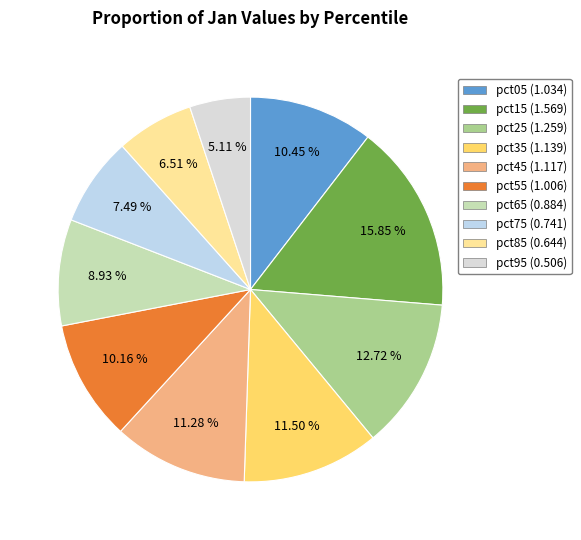

Does pct35 represent more than half of the total?

No